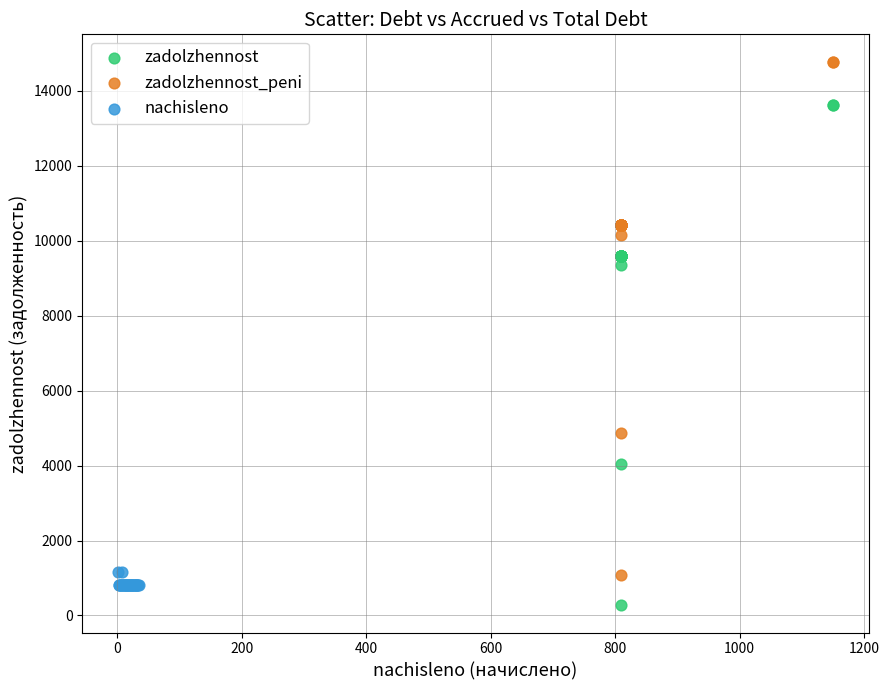

Which series reaches the maximum Y coordinate?

zadolzhennost_peni